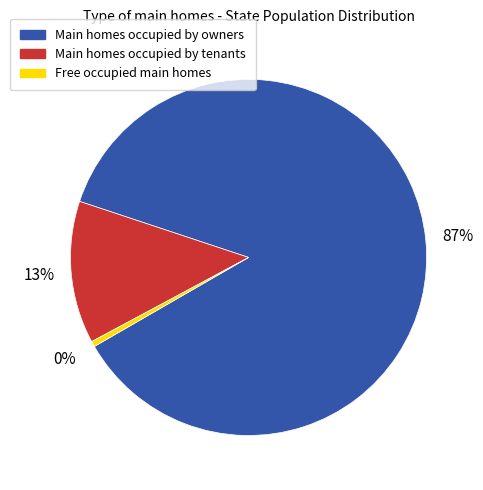

Is there a majority slice in this chart?

Yes